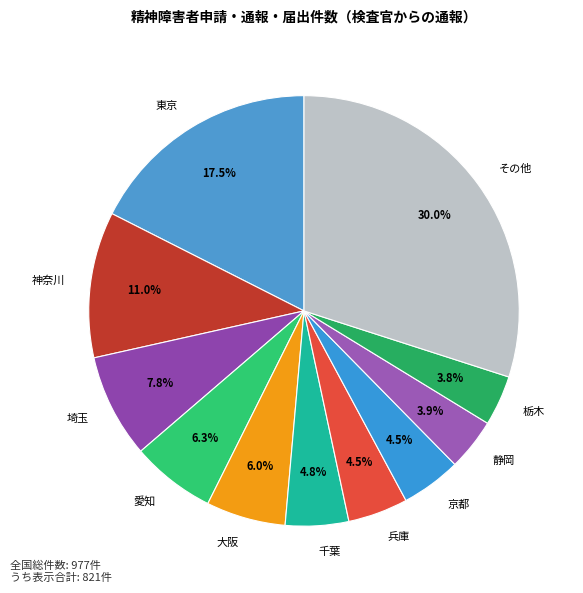

To the nearest percent, what is the difference between the largest and smallest slice percentages?

26%